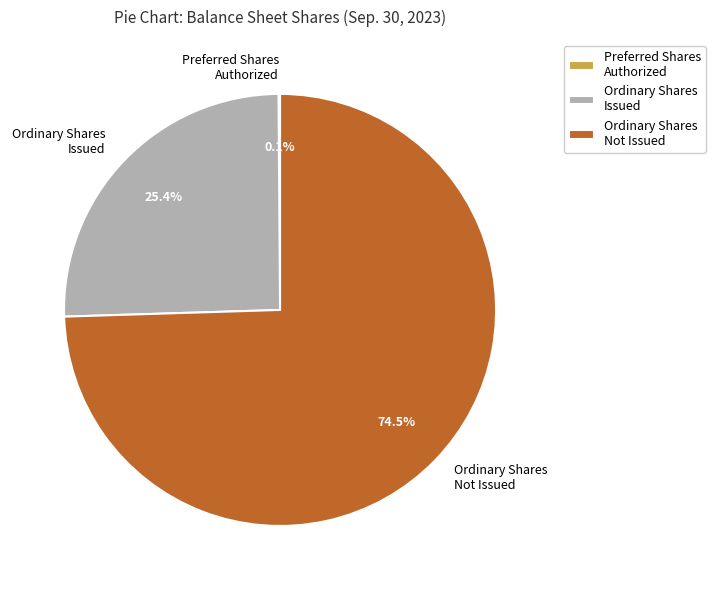

How much of the chart is everything except Ordinary Shares Not Issued?

25.5%